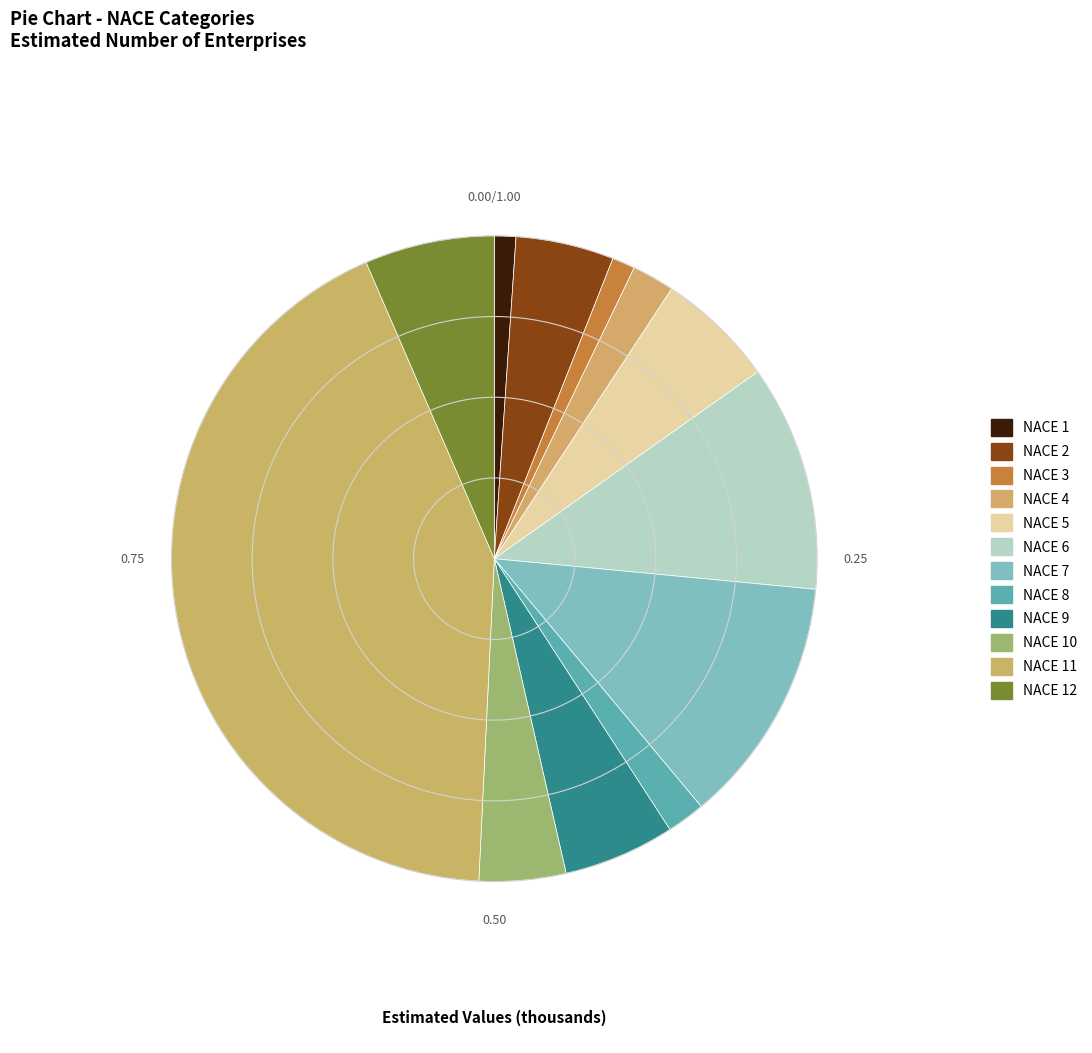

True or false: NACE 4 accounts for 16% of the total.

False